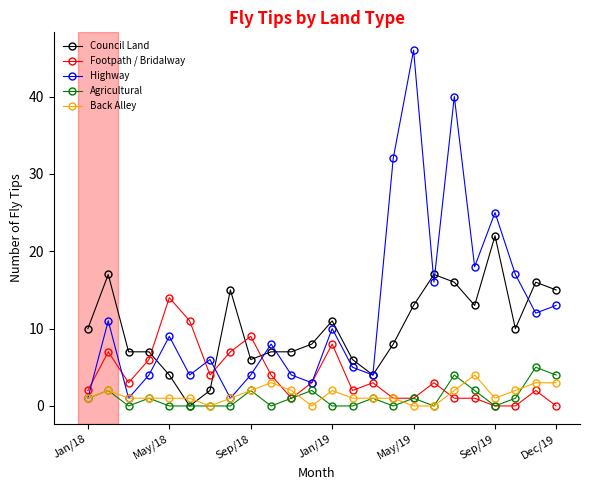

What is the average value of the Back Alley series?

1